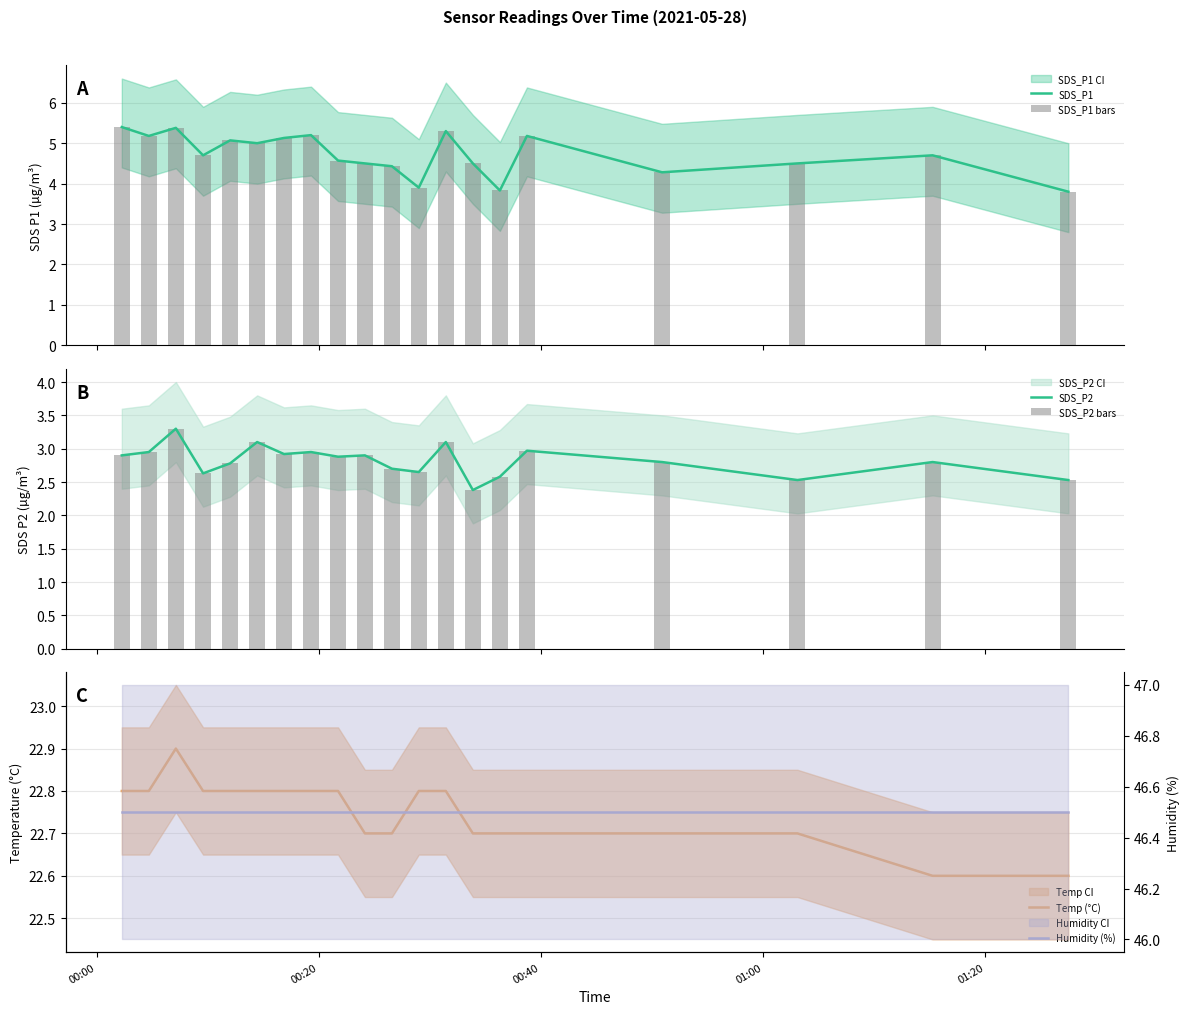

What is the maximum value for SDS_P1?

5.4